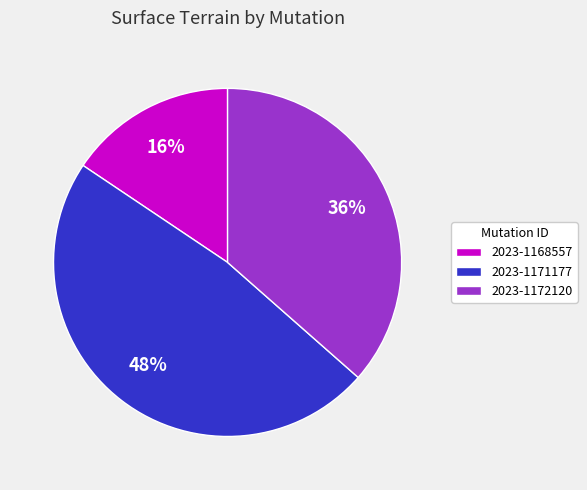

The 2023-1172120 slice represents 22% of the pie. True or false?

False